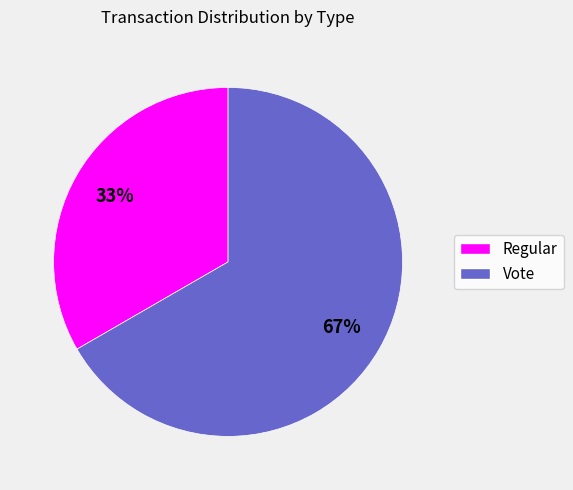

Is Vote the majority of the pie?

Yes